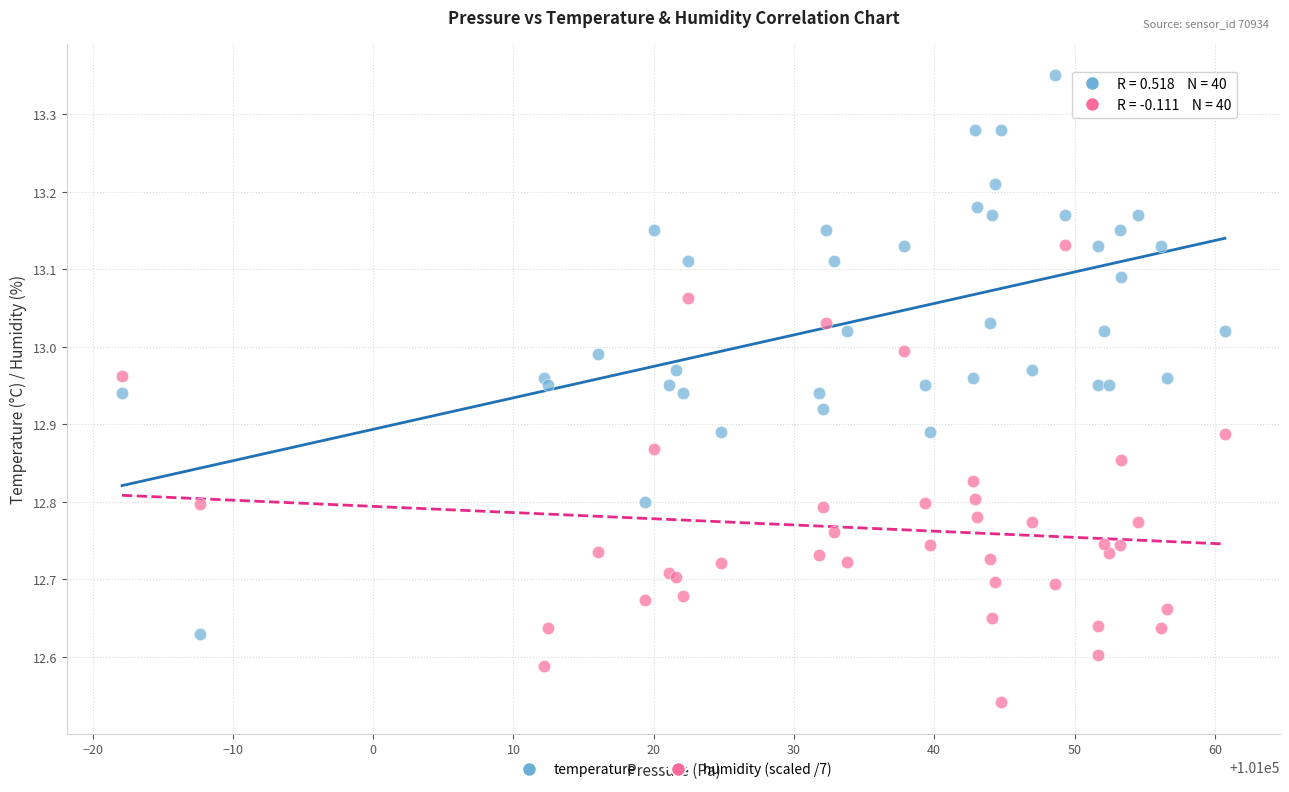

Which series has the widest spread of Y values?

temperature